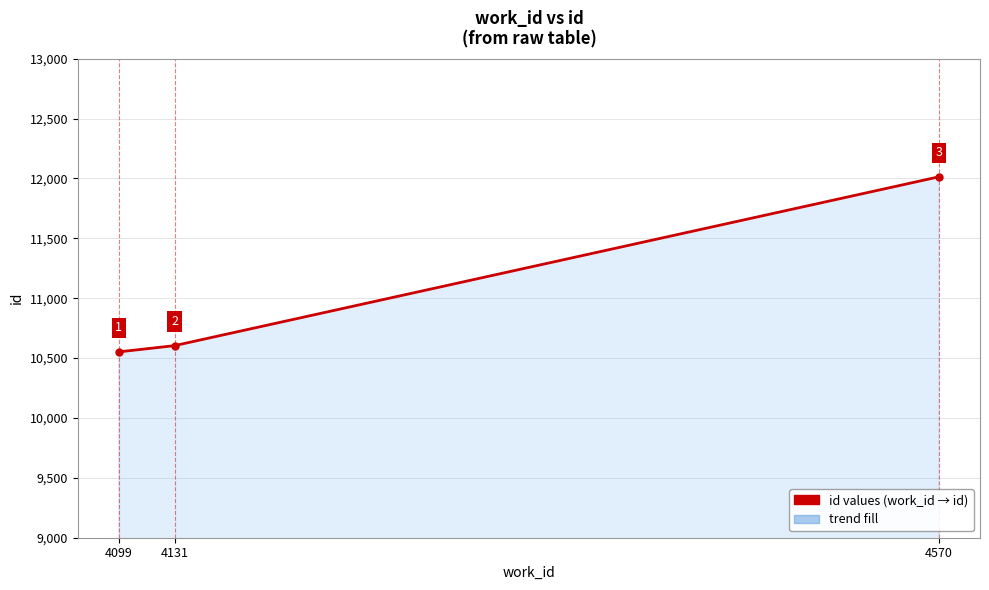

Rank the categories by value from lowest to highest.

4099, 4131, 4570